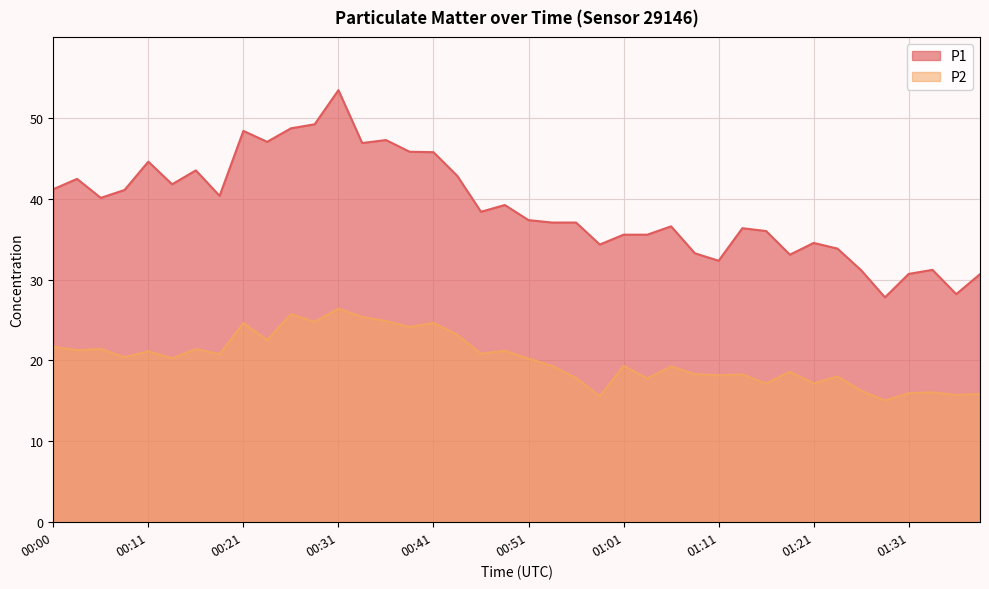

What is the maximum value shown in the chart?

53.4